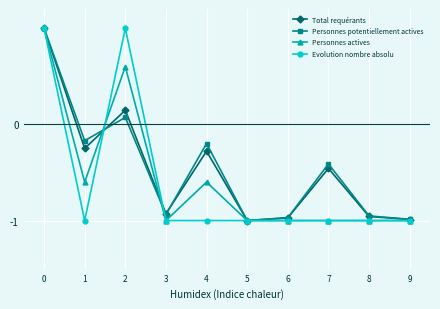

What are all the series names shown in the legend?

Total requérants, Personnes potentiellement actives, Personnes actives, Evolution nombre absolu